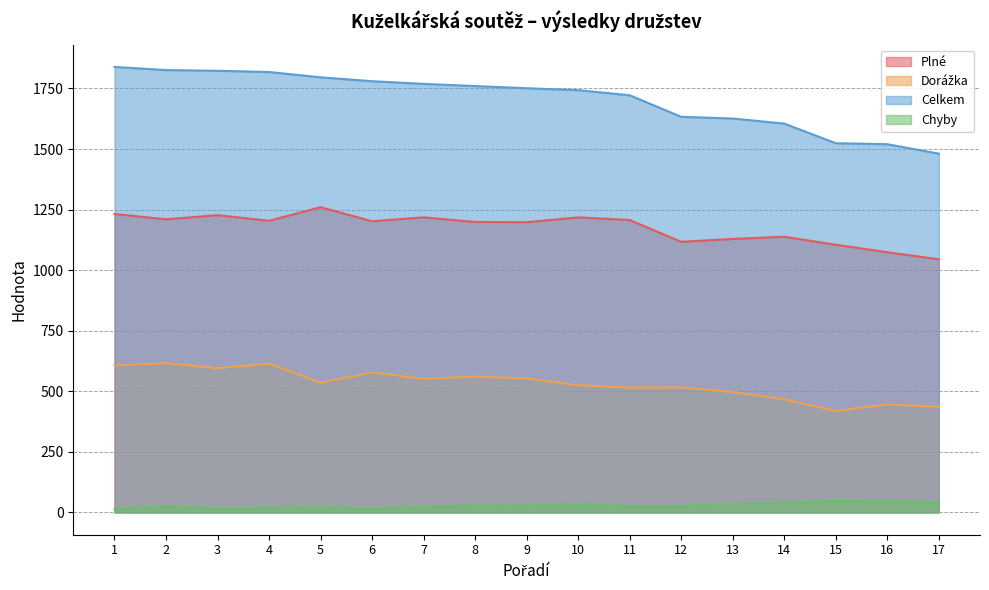

True or false: Celkem has more than 1 interior local peaks.

False